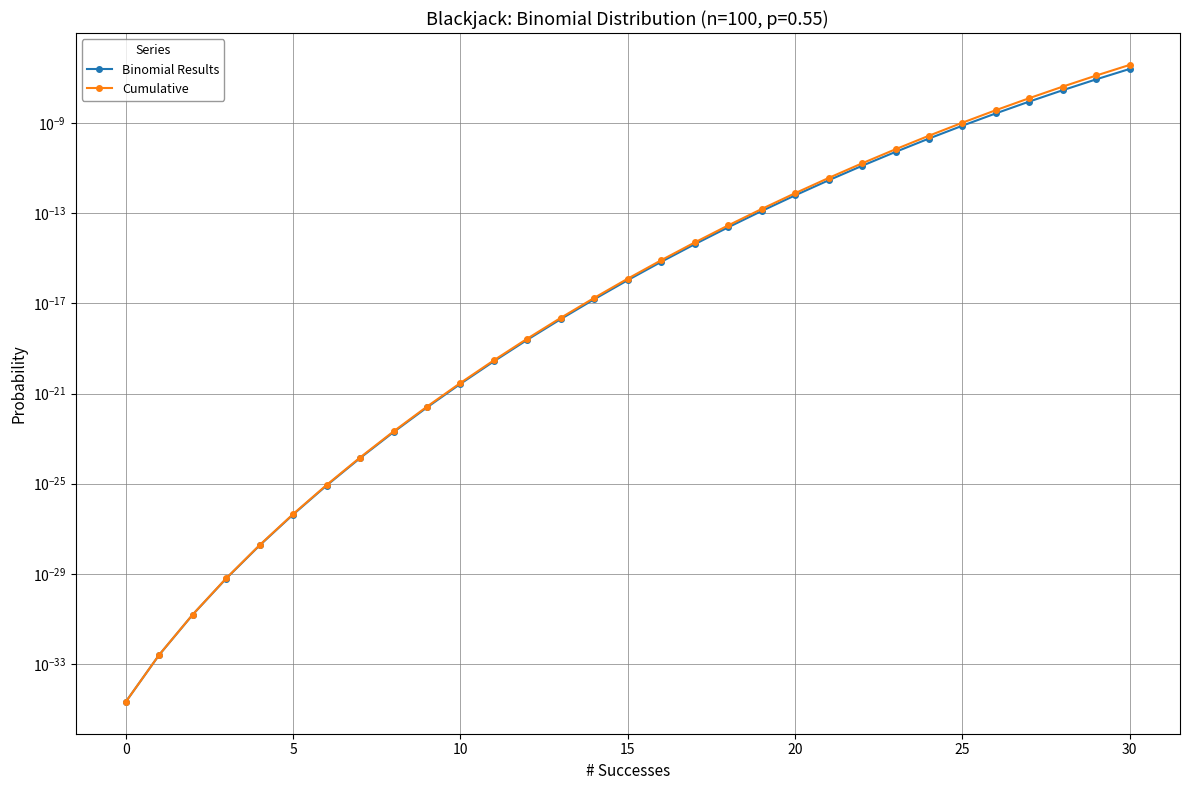

What are all the series names shown in the legend?

Binomial Results, Cumulative